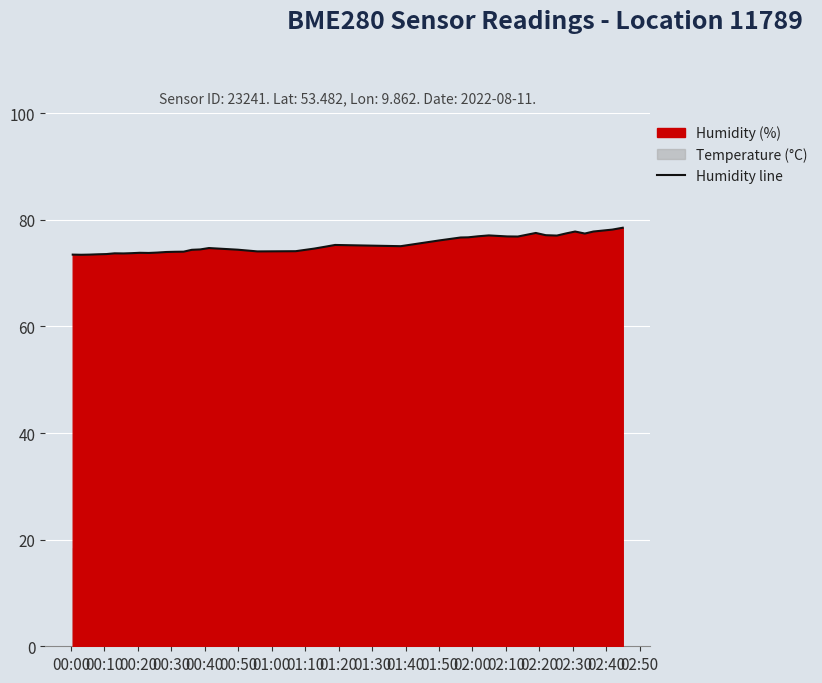

Reading left to right, list all the values displayed in this chart.

73.5	73.4	73.5	73.5	73.6	73.7	73.7	73.7	73.8	73.8	73.8	74.0	74.0	74.0	74.4	74.4	74.7	74.4	74.1	74.1	74.6	74.9	75.3	75.0	76.1	76.7	76.7	76.9	77.1	76.9	76.8	77.5	77.1	77.0	77.4	77.8	77.4	77.8	78.2	78.5